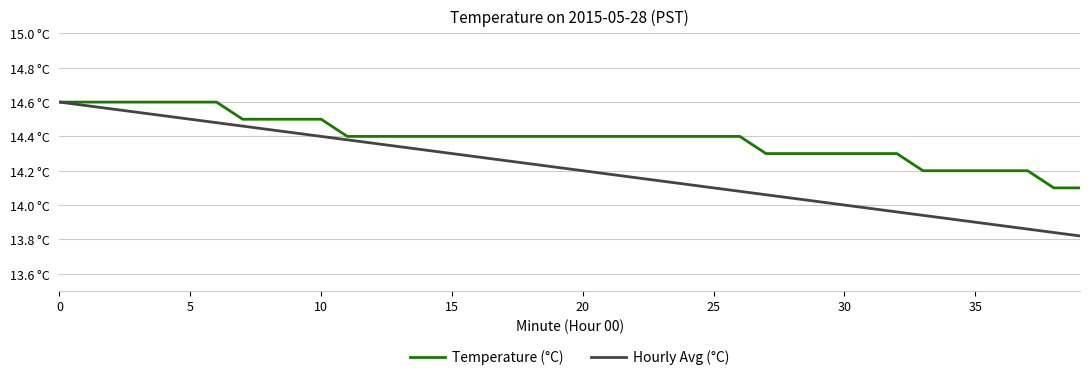

Does the chart display data point markers on the line(s)?

No